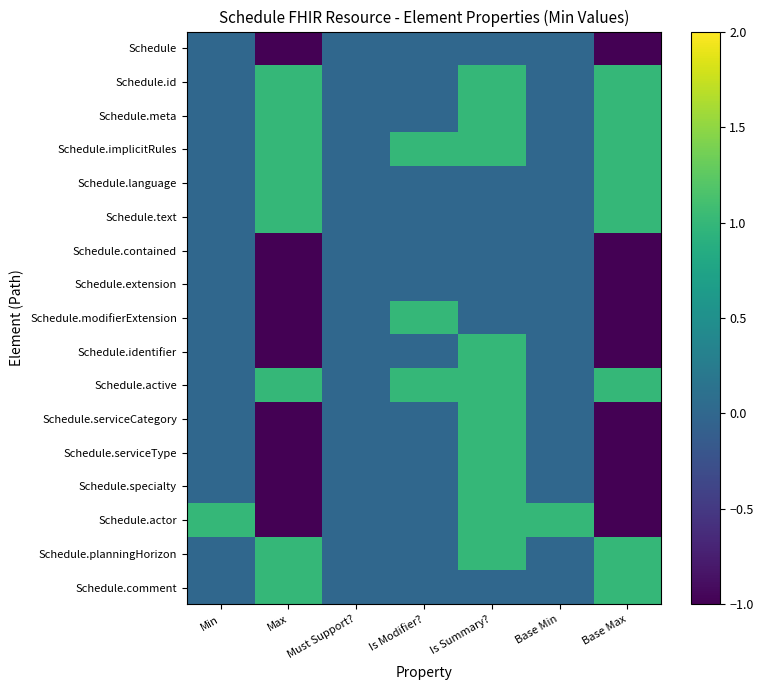

Reading left to right, list all the values displayed in this chart.

Schedule: Min=0	Max=-1	Must Support?=0	Is Modifier?=0	Is Summary?=0	Base Min=0	Base Max=-1
Schedule.id: Min=0	Max=1	Must Support?=0	Is Modifier?=0	Is Summary?=1	Base Min=0	Base Max=1
Schedule.meta: Min=0	Max=1	Must Support?=0	Is Modifier?=0	Is Summary?=1	Base Min=0	Base Max=1
Schedule.implicitRules: Min=0	Max=1	Must Support?=0	Is Modifier?=1	Is Summary?=1	Base Min=0	Base Max=1
Schedule.language: Min=0	Max=1	Must Support?=0	Is Modifier?=0	Is Summary?=0	Base Min=0	Base Max=1
Schedule.text: Min=0	Max=1	Must Support?=0	Is Modifier?=0	Is Summary?=0	Base Min=0	Base Max=1
Schedule.contained: Min=0	Max=-1	Must Support?=0	Is Modifier?=0	Is Summary?=0	Base Min=0	Base Max=-1
Schedule.extension: Min=0	Max=-1	Must Support?=0	Is Modifier?=0	Is Summary?=0	Base Min=0	Base Max=-1
Schedule.modifierExtension: Min=0	Max=-1	Must Support?=0	Is Modifier?=1	Is Summary?=0	Base Min=0	Base Max=-1
Schedule.identifier: Min=0	Max=-1	Must Support?=0	Is Modifier?=0	Is Summary?=1	Base Min=0	Base Max=-1
Schedule.active: Min=0	Max=1	Must Support?=0	Is Modifier?=1	Is Summary?=1	Base Min=0	Base Max=1
Schedule.serviceCategory: Min=0	Max=-1	Must Support?=0	Is Modifier?=0	Is Summary?=1	Base Min=0	Base Max=-1
Schedule.serviceType: Min=0	Max=-1	Must Support?=0	Is Modifier?=0	Is Summary?=1	Base Min=0	Base Max=-1
Schedule.specialty: Min=0	Max=-1	Must Support?=0	Is Modifier?=0	Is Summary?=1	Base Min=0	Base Max=-1
Schedule.actor: Min=1	Max=-1	Must Support?=0	Is Modifier?=0	Is Summary?=1	Base Min=1	Base Max=-1
Schedule.planningHorizon: Min=0	Max=1	Must Support?=0	Is Modifier?=0	Is Summary?=1	Base Min=0	Base Max=1
Schedule.comment: Min=0	Max=1	Must Support?=0	Is Modifier?=0	Is Summary?=0	Base Min=0	Base Max=1